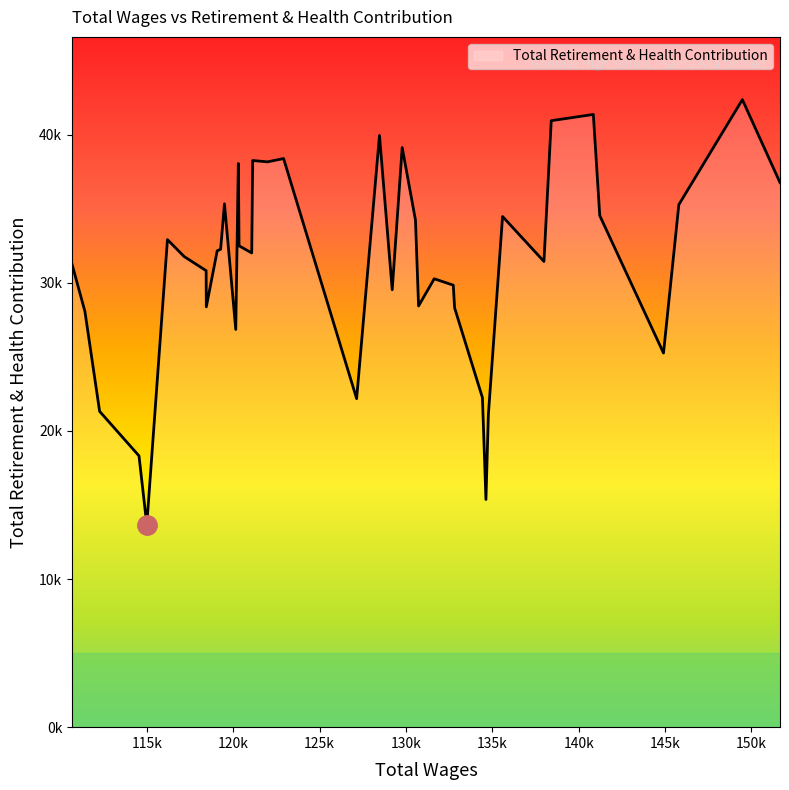

Rank the categories by value from lowest to highest.

35, 10, 36, 9, 37, 20, 11, 3, 27, 38, 12, 31, 15, 18, 13, 14, 32, 39, 7, 33, 24, 30, 29, 25, 34, 16, 8, 4, 2, 28, 0, 26, 22, 23, 21, 17, 19, 6, 5, 1